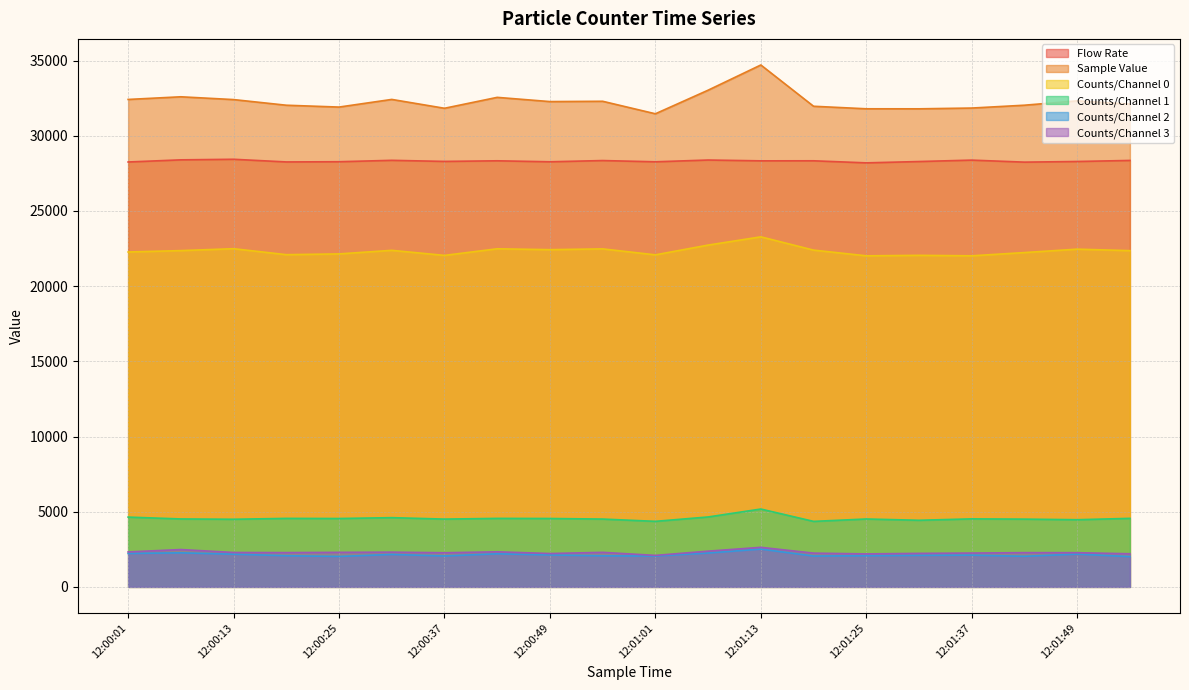

Rank the categories by Counts/Channel 0 value from highest to lowest.

12:01:13, 12:01:07, 12:00:13, 12:00:43, 12:00:55, 12:01:49, 12:00:49, 12:01:19, 12:00:31, 12:00:07, 12:01:55, 12:00:01, 12:01:43, 12:00:25, 12:00:19, 12:01:01, 12:01:31, 12:00:37, 12:01:37, 12:01:25